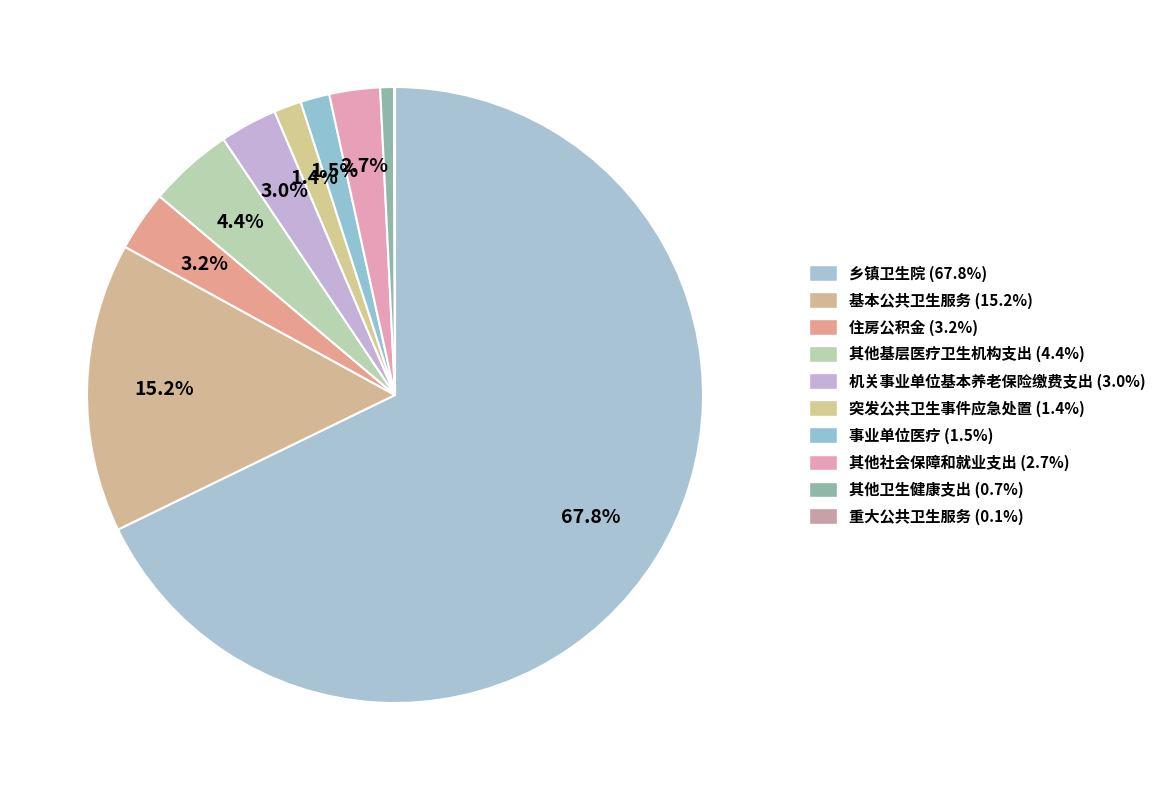

Rank the categories by value from lowest to highest.

重大公共卫生服务, 其他卫生健康支出, 突发公共卫生事件应急处置, 事业单位医疗, 其他社会保障和就业支出, 机关事业单位基本养老保险缴费支出, 住房公积金, 其他基层医疗卫生机构支出, 基本公共卫生服务, 乡镇卫生院